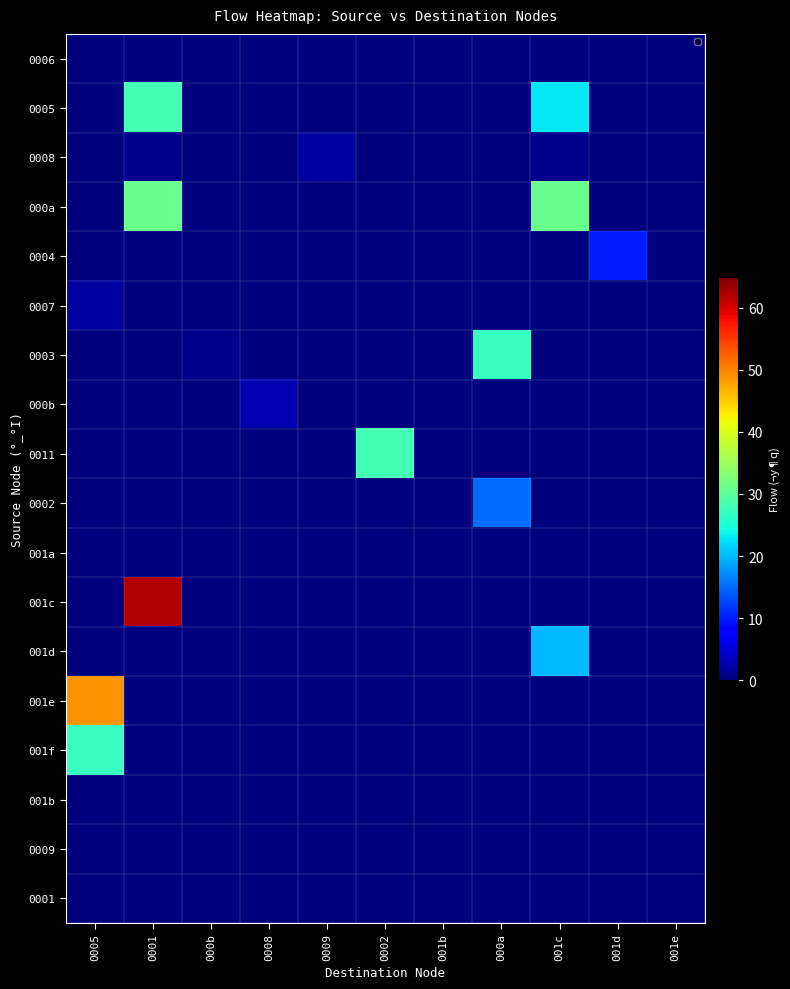

The value of 001f at 000a is 0. True or false?

True